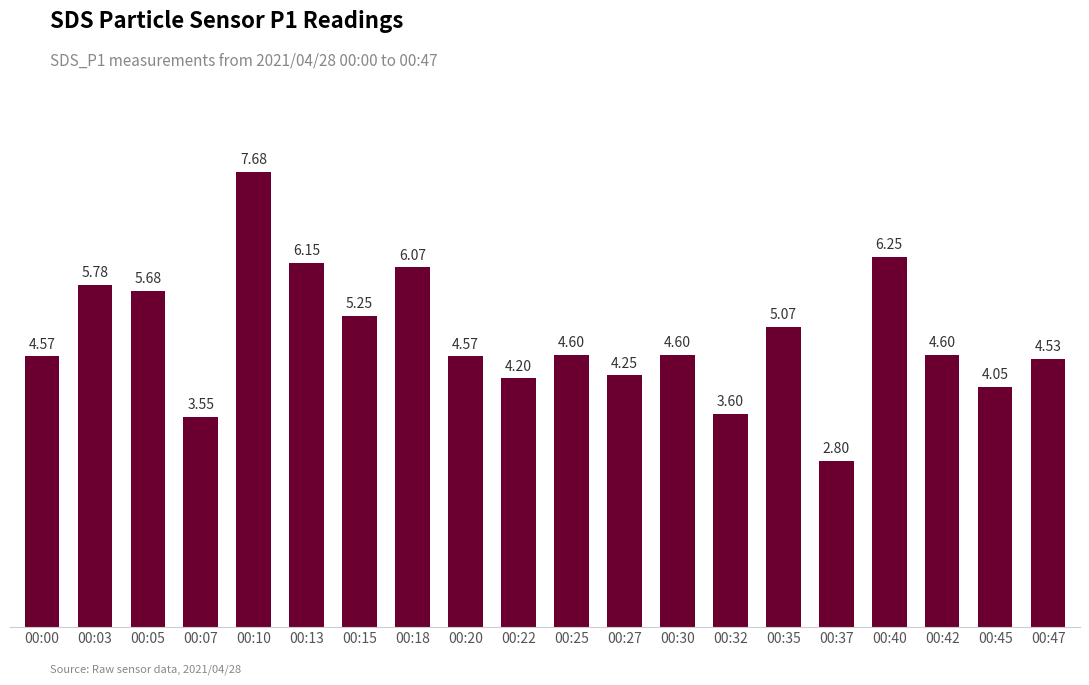

Is it true that the value at 00:10 is 7.7?

True